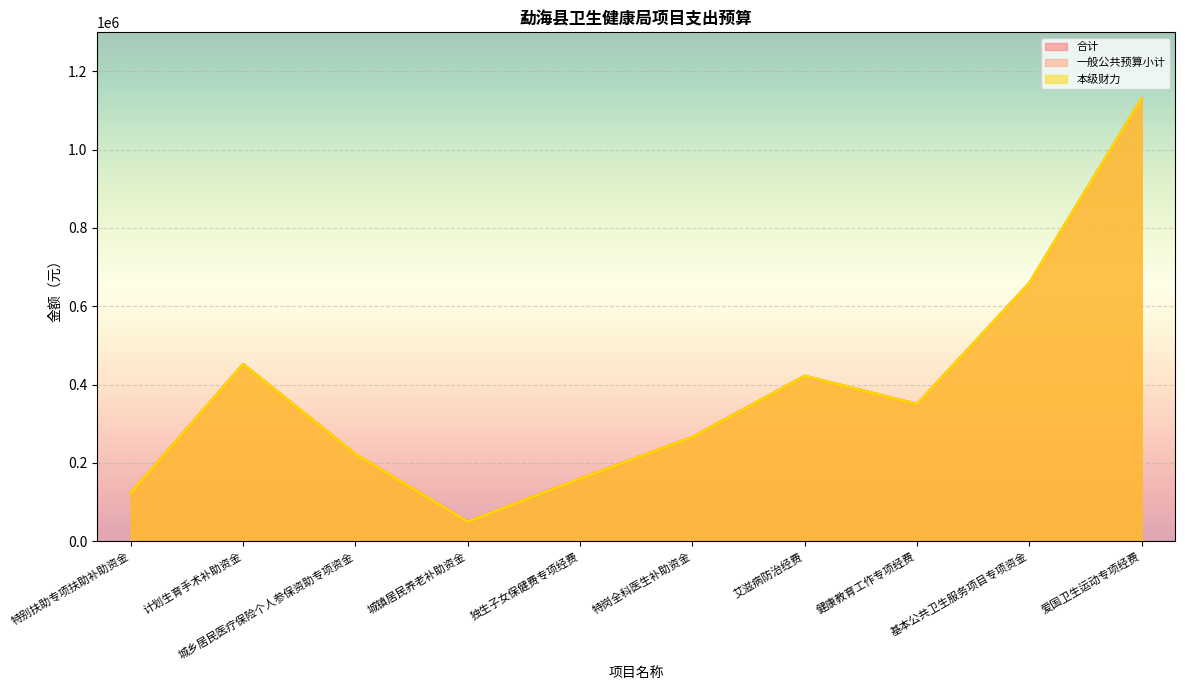

How many interior local peaks does the 一般公共预算小计 series have?

2